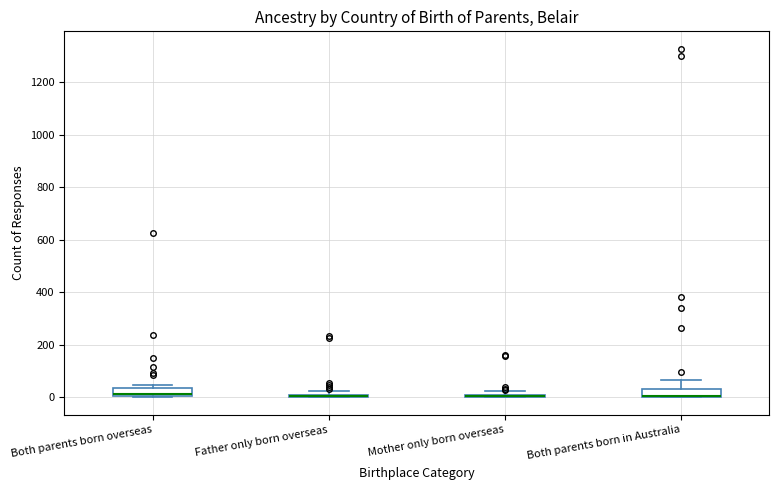

Where is the lower edge of the box for Both parents born overseas on the y-axis? The values are not printed on the chart, so give them approximately, as read against the axis.

0